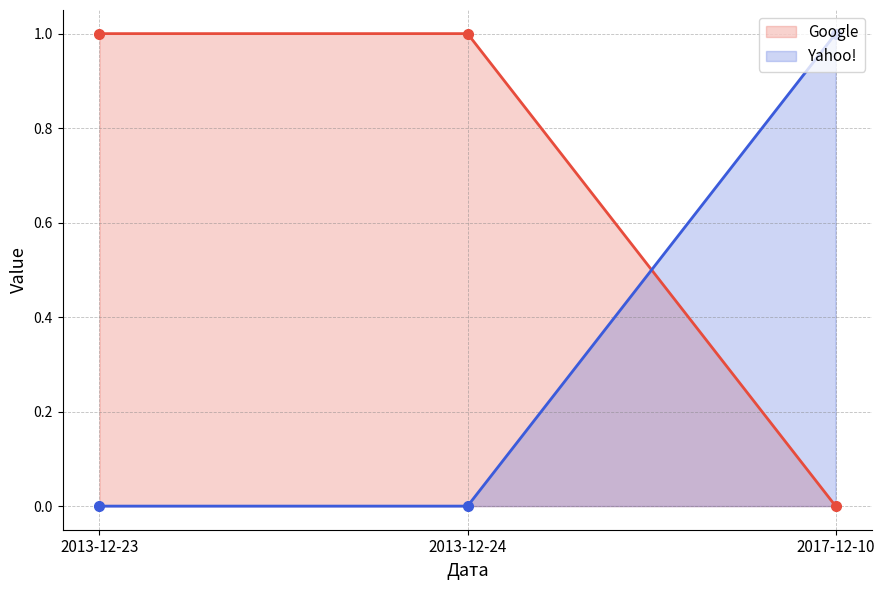

At which category is the sum across all series the highest?

2013-12-23